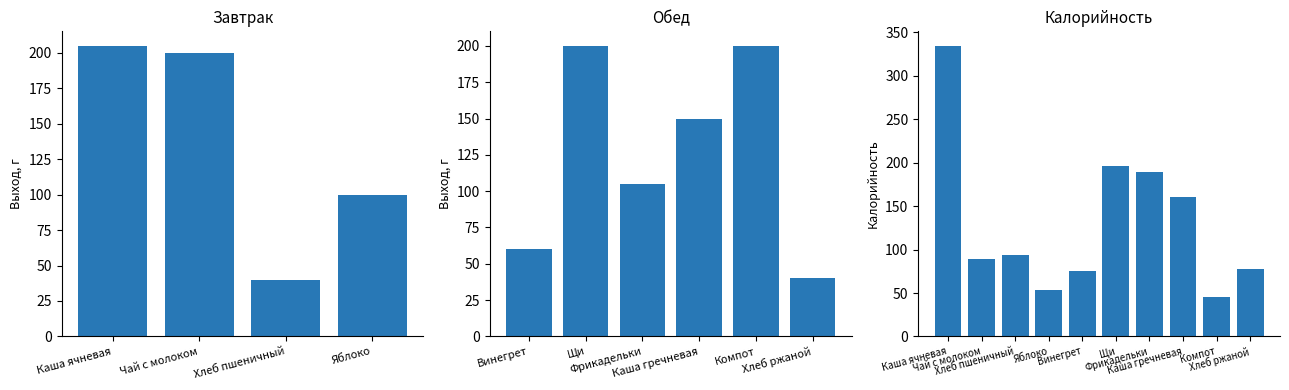

What is the difference between the maximum and minimum values?

288.8